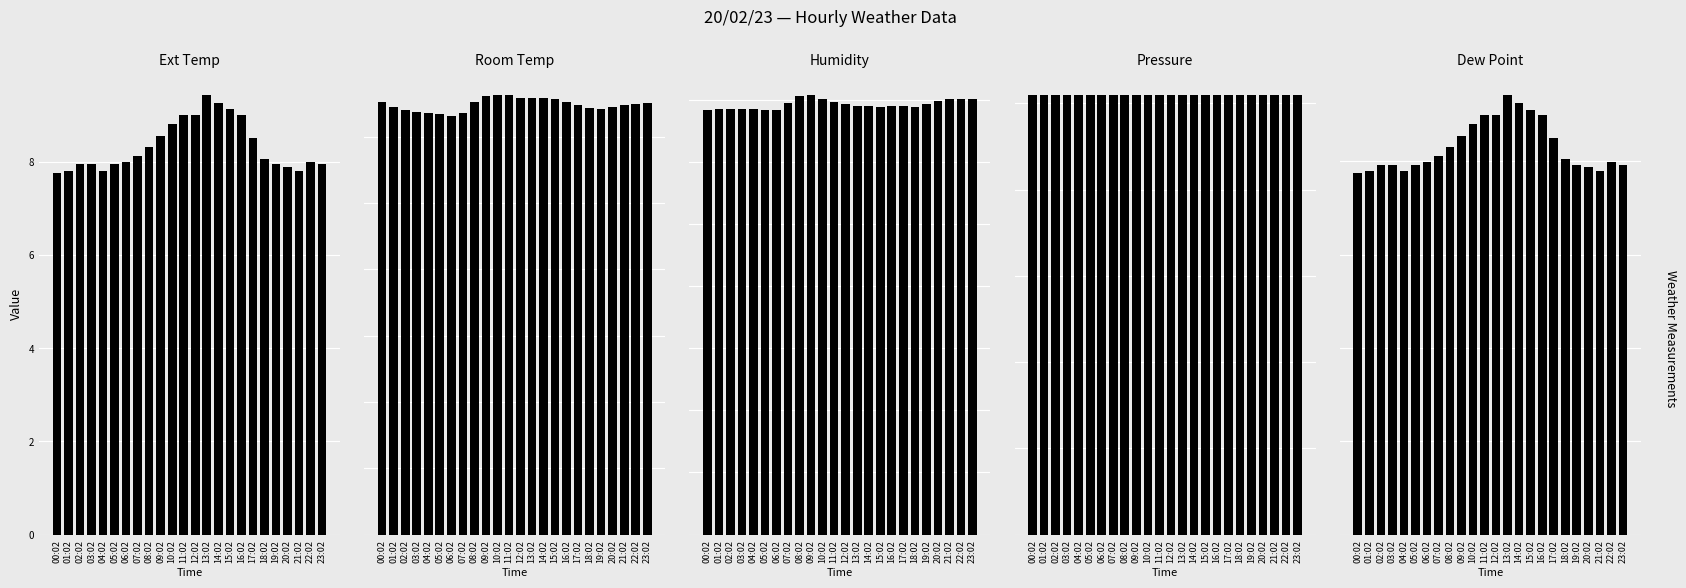

What is the approximate value of Pressure at 08:02?

1019.0